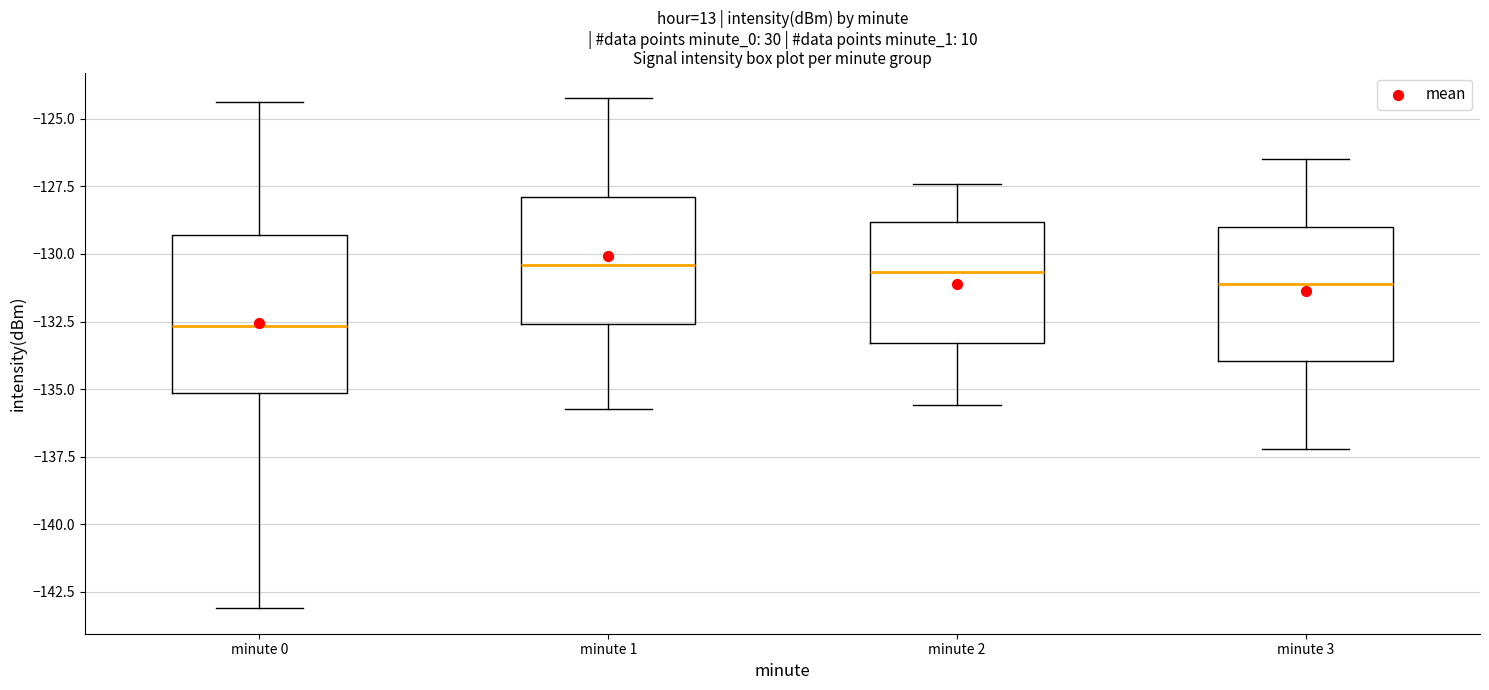

Reading left to right, transcribe this box plot: for each box, give where its median line is, the range the box spans, and where its two whiskers end, as read against the y-axis. The values are not printed on the chart, so give them approximately, as read against the axis.

minute 0: median -132.5, box -135.0 to -129.5, whiskers -143.0 to -124.5
minute 1: median -130.5, box -132.5 to -128.0, whiskers -135.5 to -124.0
minute 2: median -130.5, box -133.5 to -129.0, whiskers -135.5 to -127.5
minute 3: median -131.0, box -134.0 to -129.0, whiskers -137.0 to -126.5